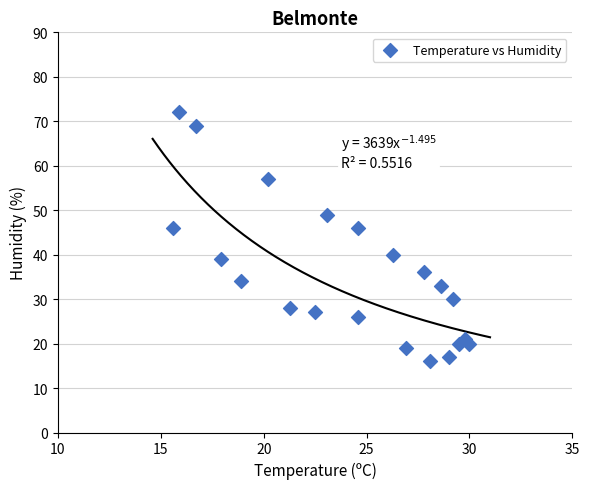

What is the range of Y values (max minus min)?

56